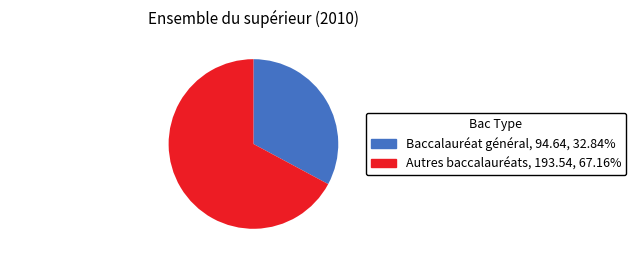

Which has a higher value, Baccalauréat général or Autres baccalauréats?

Autres baccalauréats